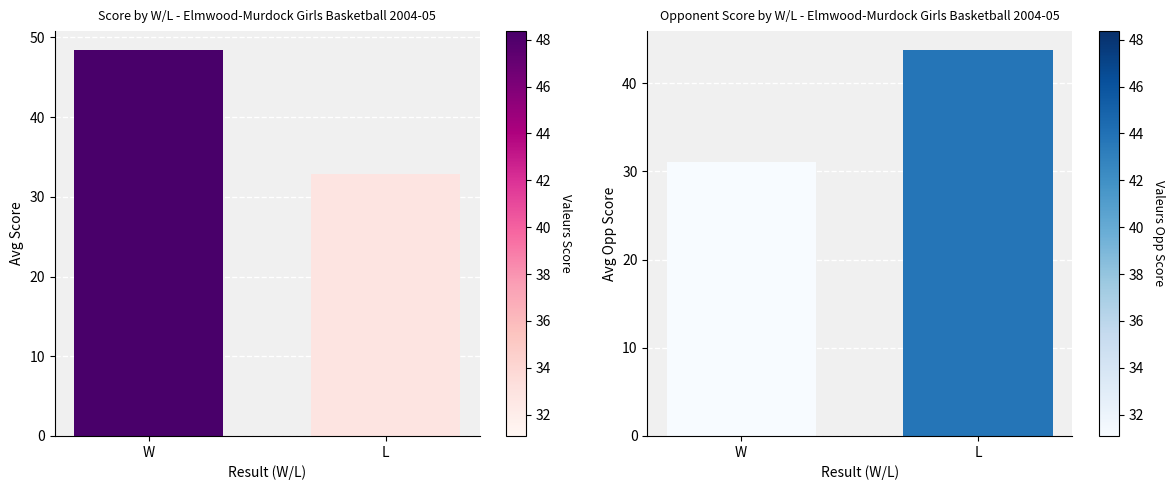

True or false: Avg OPP SCORE has a value of 31.1 at W.

True